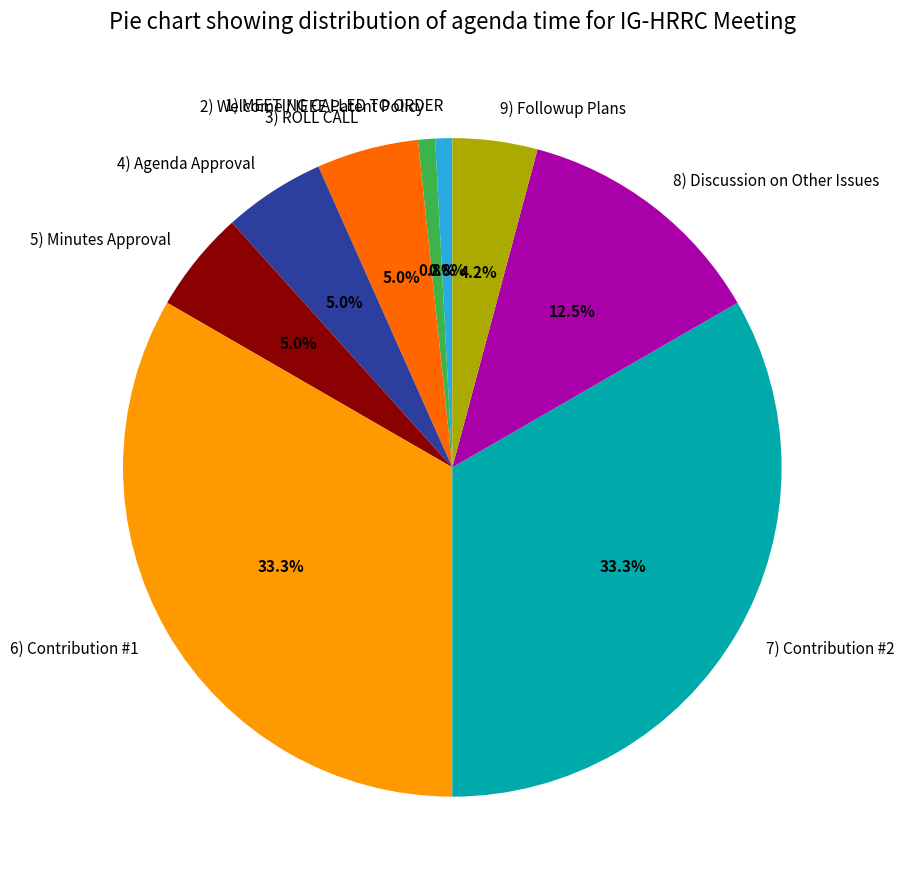

Does 6) Contribution #1 account for over 50% of the chart?

No